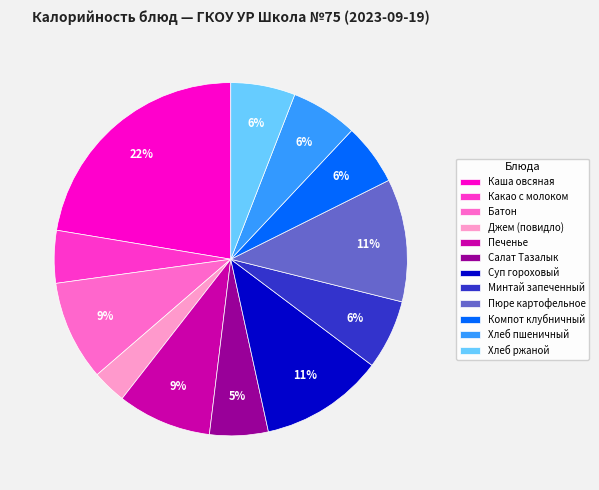

To the nearest percent, what portion does Минтай запеченный represent?

6%